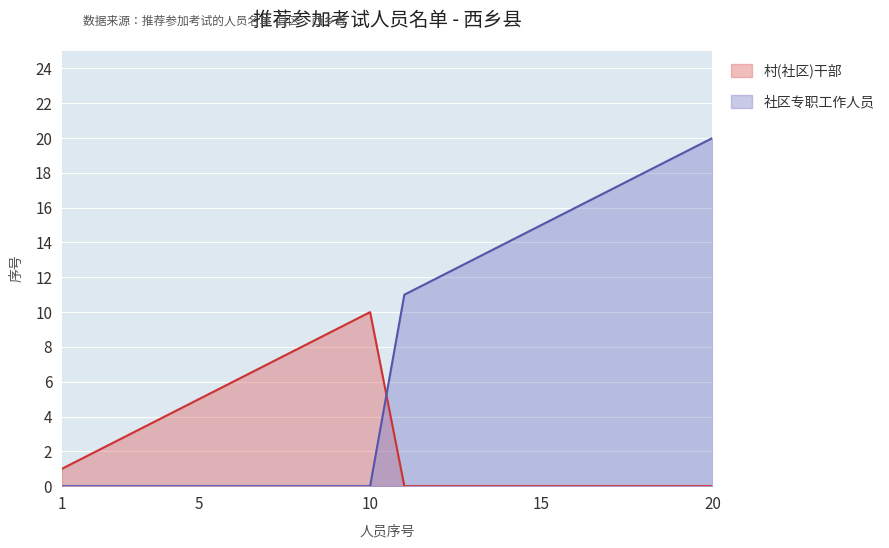

True or false: 社区专职工作人员 has more than 0 points higher than both neighbors.

False